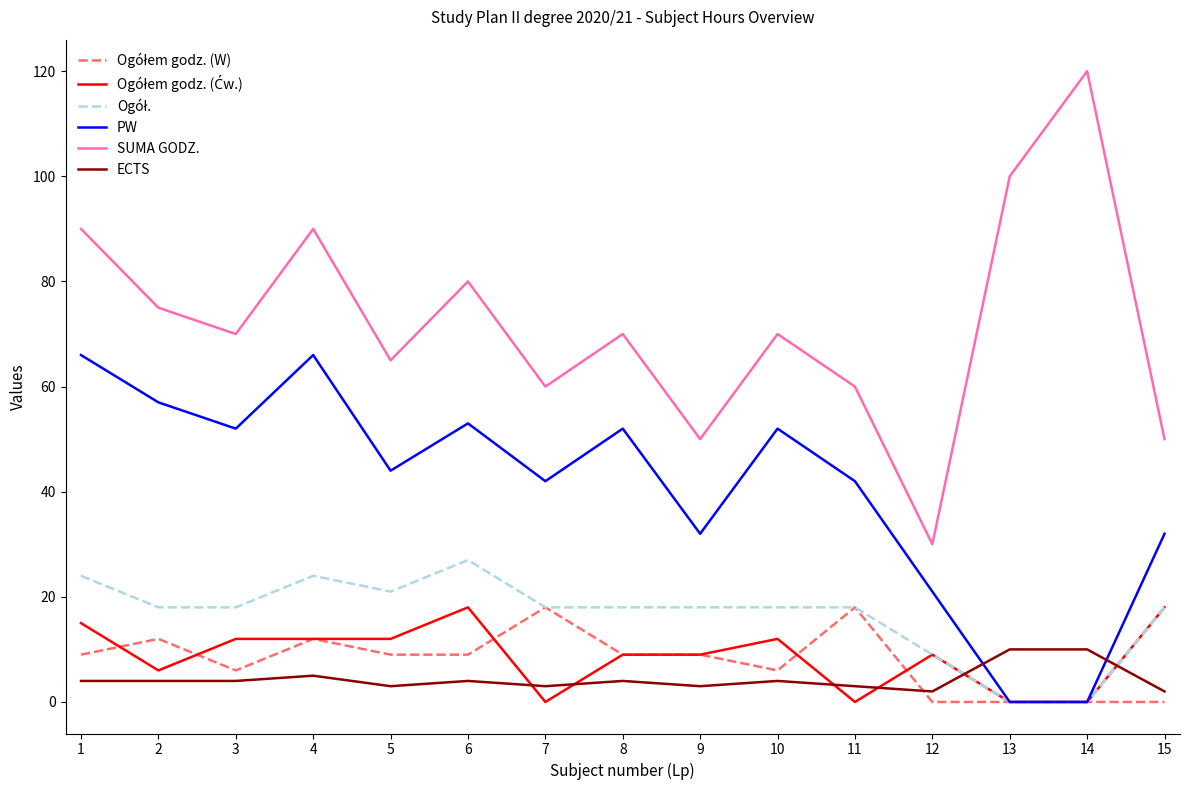

What is the maximum value shown in the chart?

120